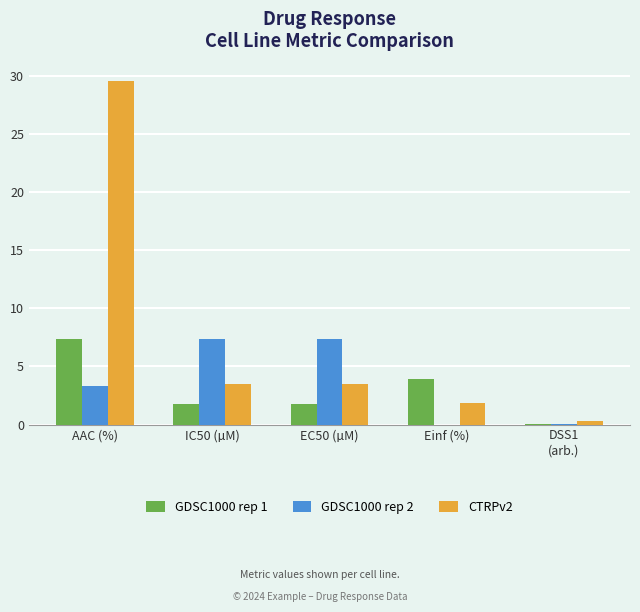

What is the average value of the GDSC1000 rep 1 series?

3.0